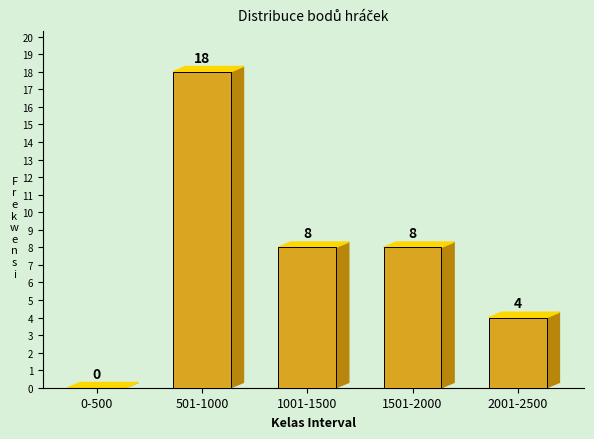

Reading right to left, what are all the values shown in this chart?

2001-2500=4	1501-2000=8	1001-1500=8	501-1000=18	0-500=0